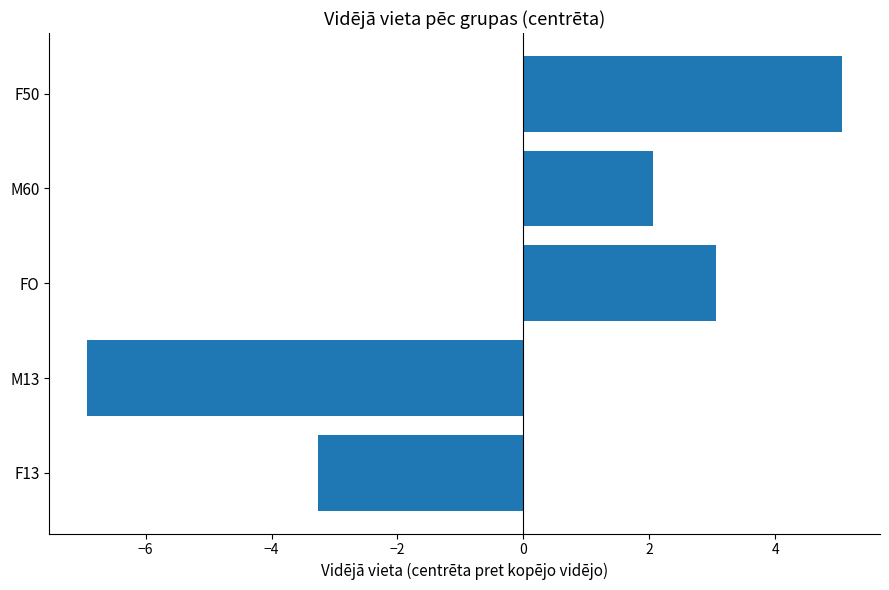

What is the smallest value displayed?

-6.9